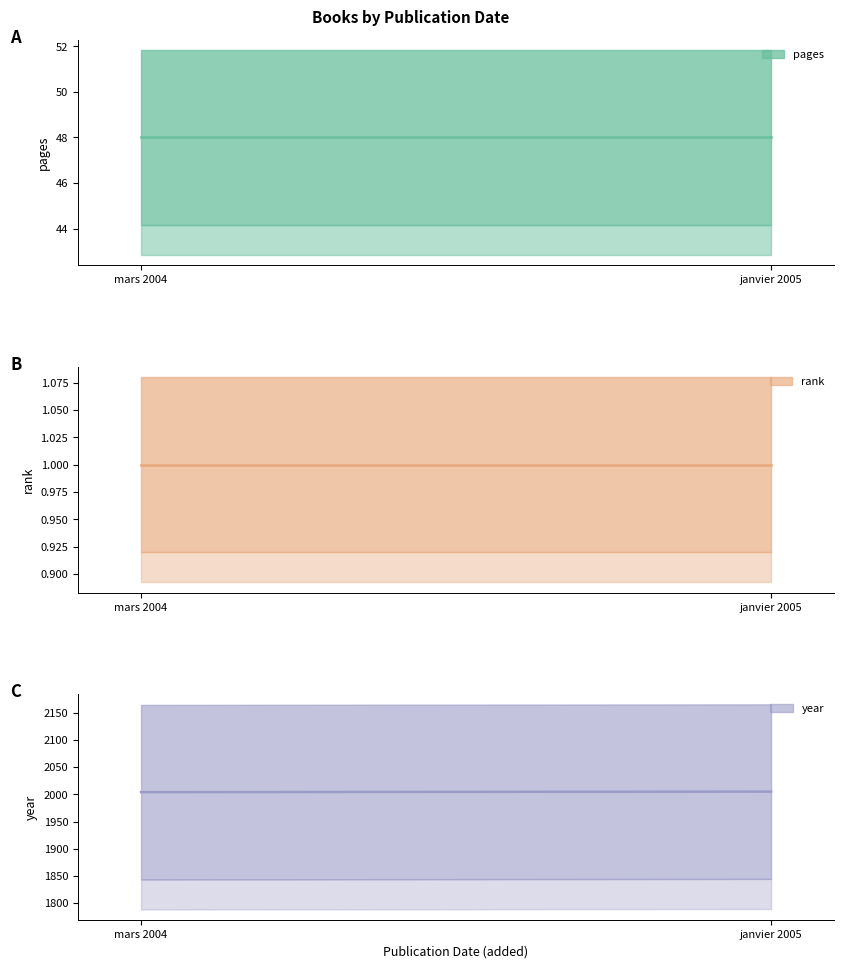

How many year values are between 2004 and 2005?

2